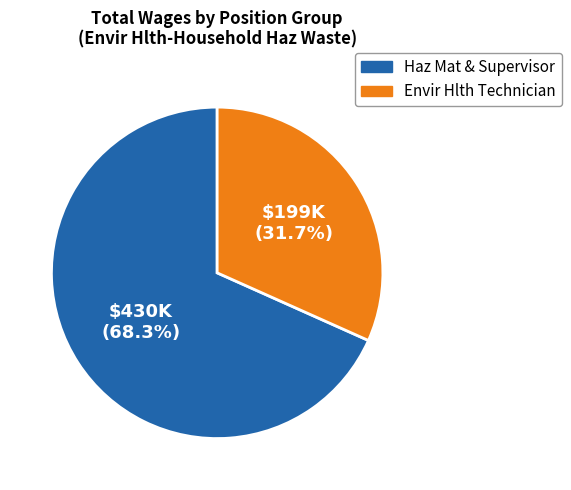

Is there any slice that represents more than half of the pie?

Yes